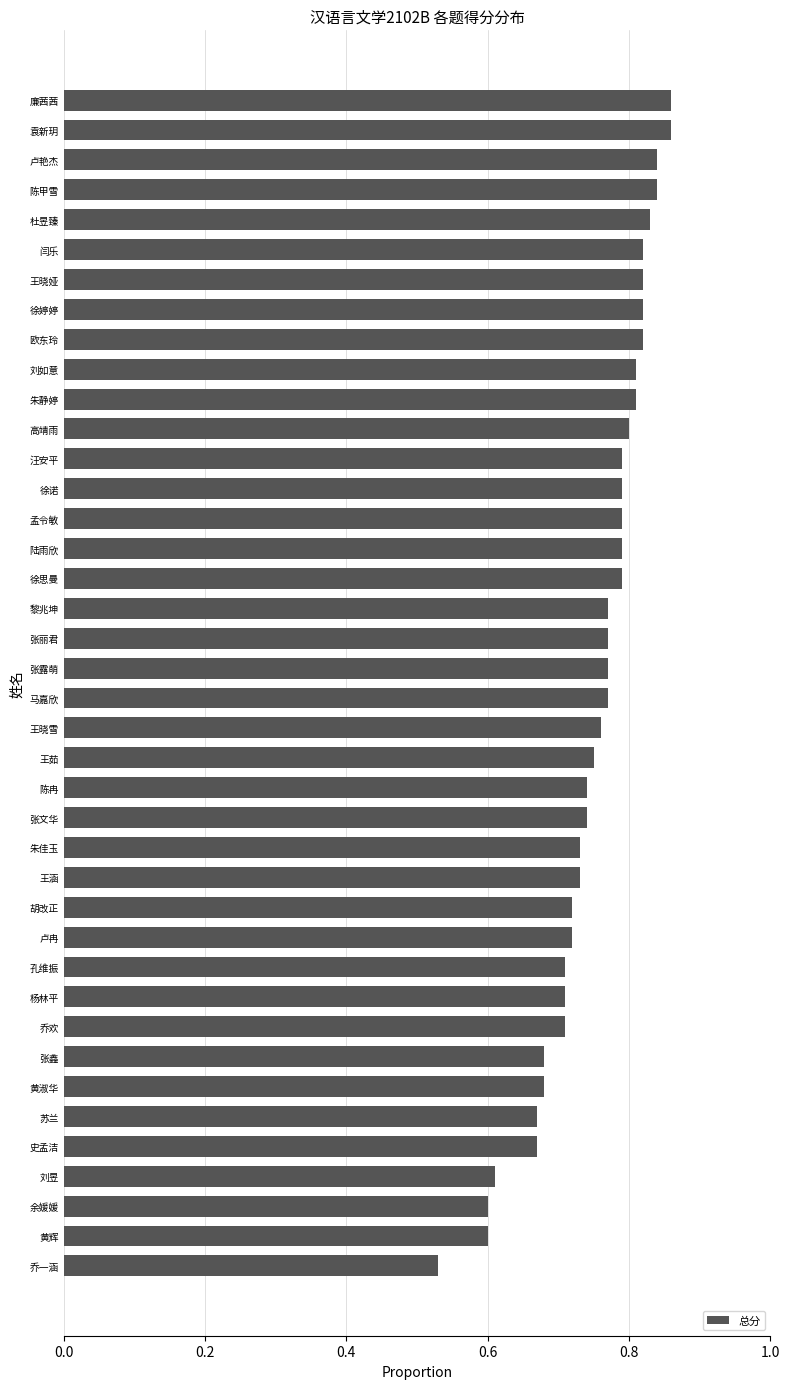

How many distinct data groups are displayed?

1